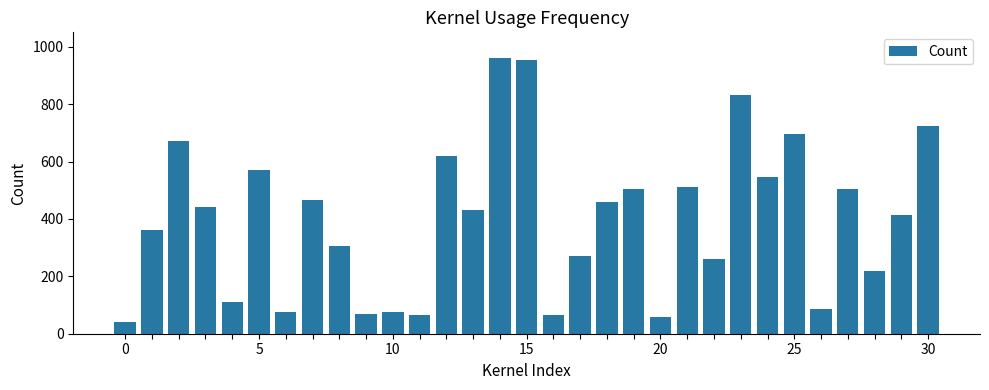

What is the difference between the second highest and minimum values?

915